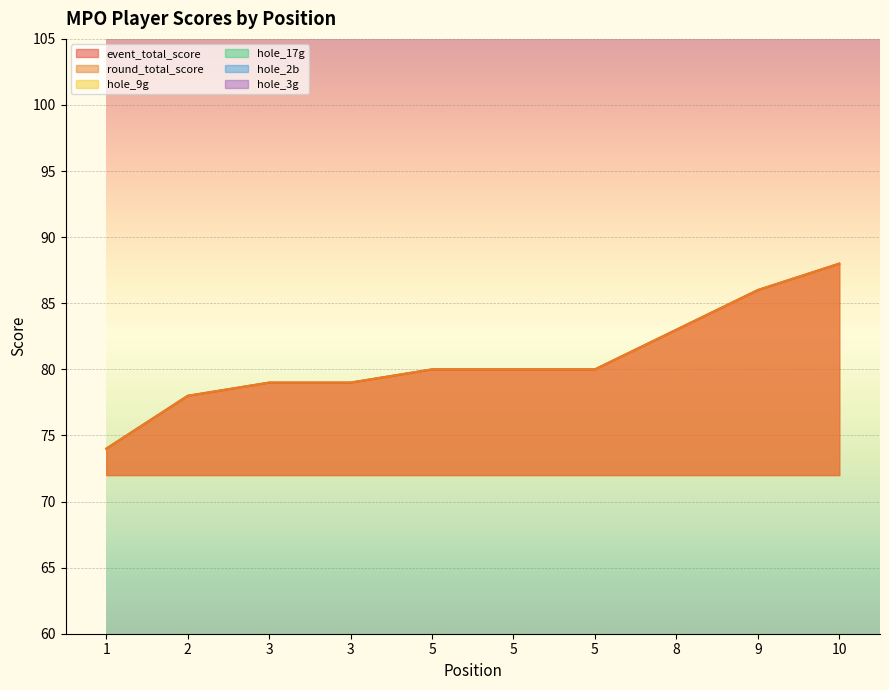

Where do hole_2b and hole_3g first cross each other?

1 and 2